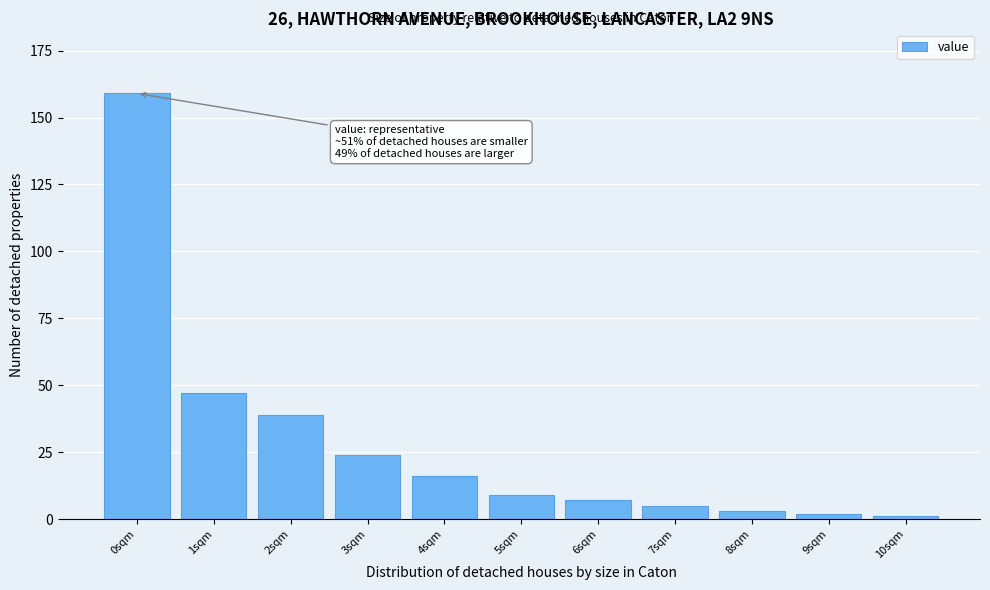

Reading left to right, what are all the values shown in this chart?

159	47	39	24	16	9	7	5	3	2	1